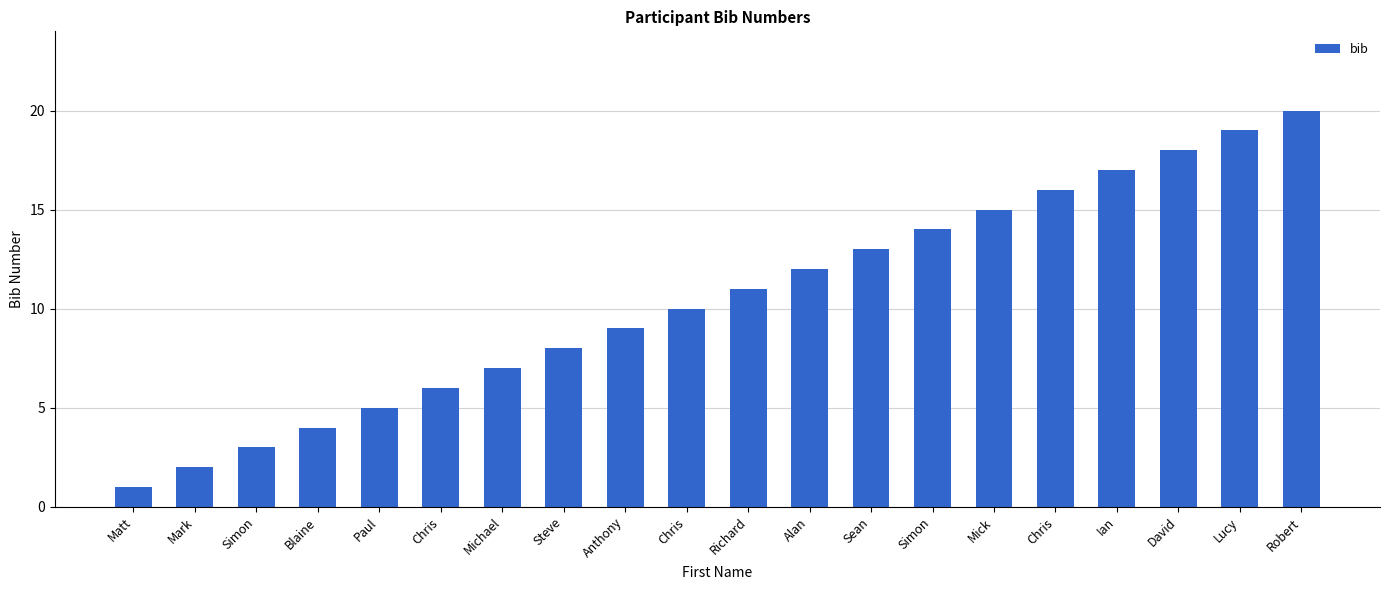

What is the label of the 1st bar from the right?

Robert